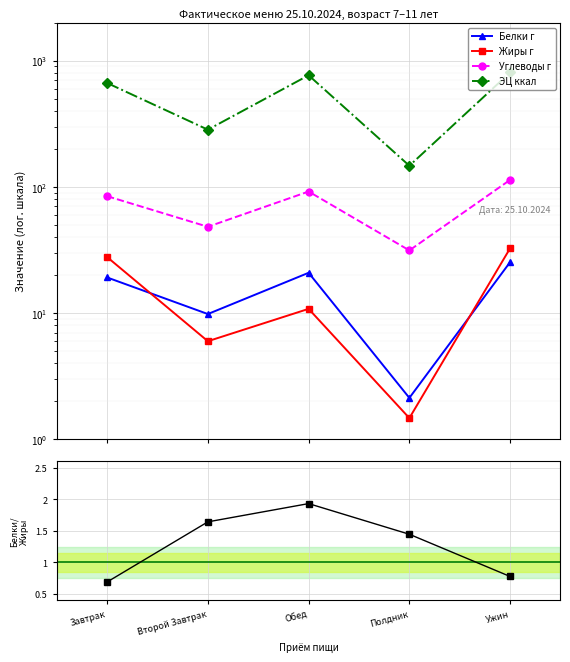

Rank the series by their maximum value, from lowest to highest.

Белки / Жиры, Белки г, Жиры г, Углеводы г, ЭЦ ккал